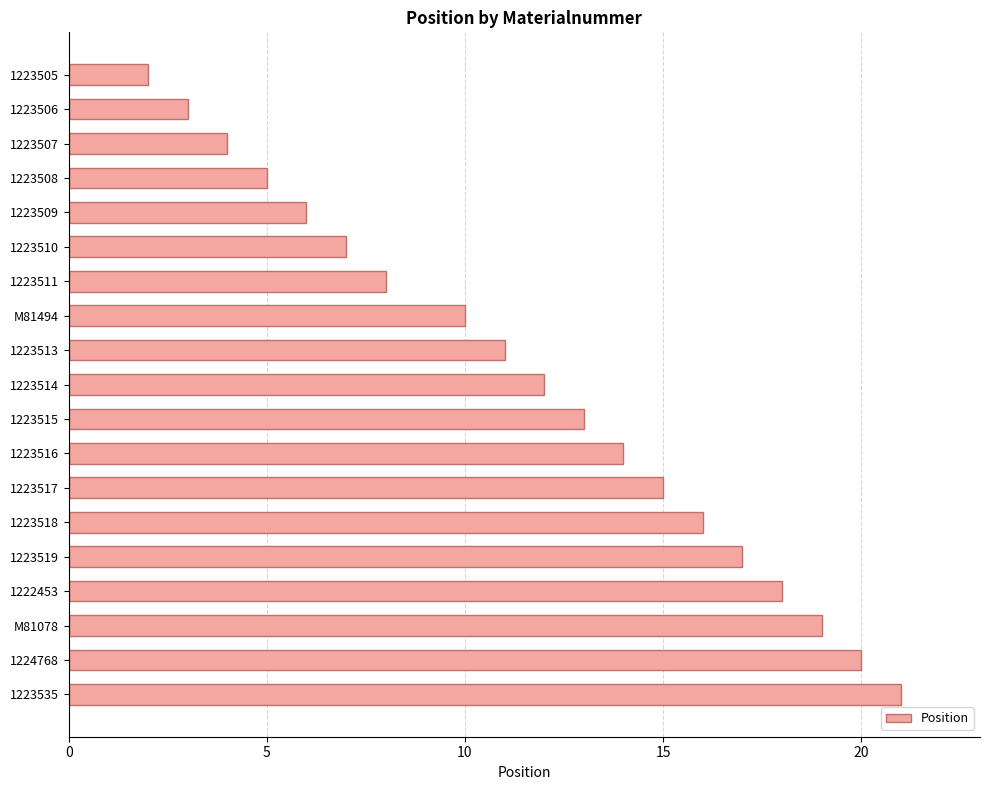

Which has a higher value, 1223509 or 1223507?

1223509